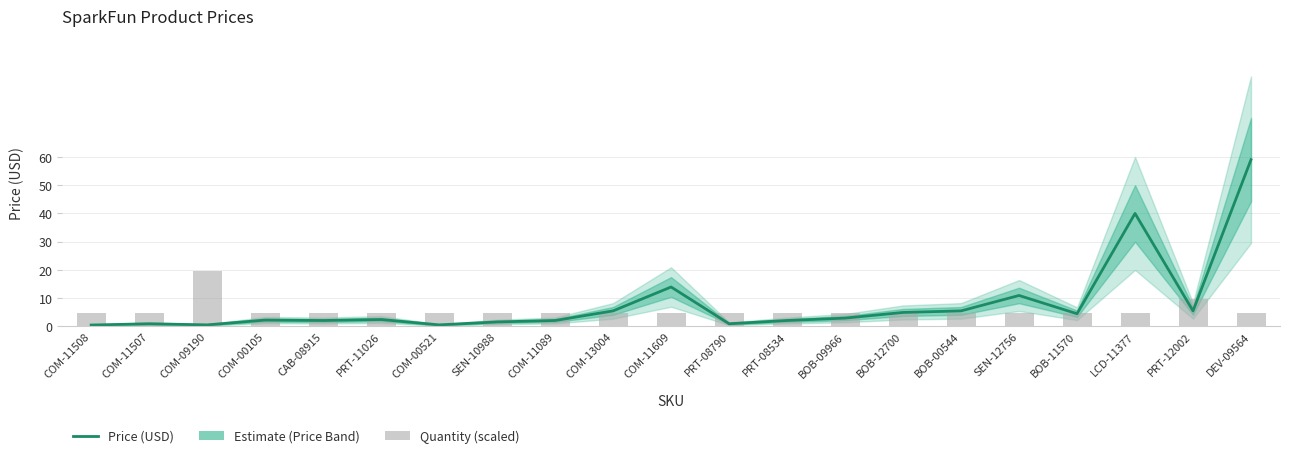

Reading left to right, transcribe all the data shown in this chart.

Price (USD): 0.5	0.9	0.6	2.2	2.1	2.5	0.6	1.6	2.1	5.5	13.9	0.9	2.1	3.0	5.0	5.5	10.9	4.5	40.0	5.5	59.0
Quantity (scaled): 4.9	4.9	19.7	4.9	4.9	4.9	4.9	4.9	4.9	4.9	4.9	4.9	4.9	4.9	4.9	4.9	4.9	4.9	4.9	9.8	4.9